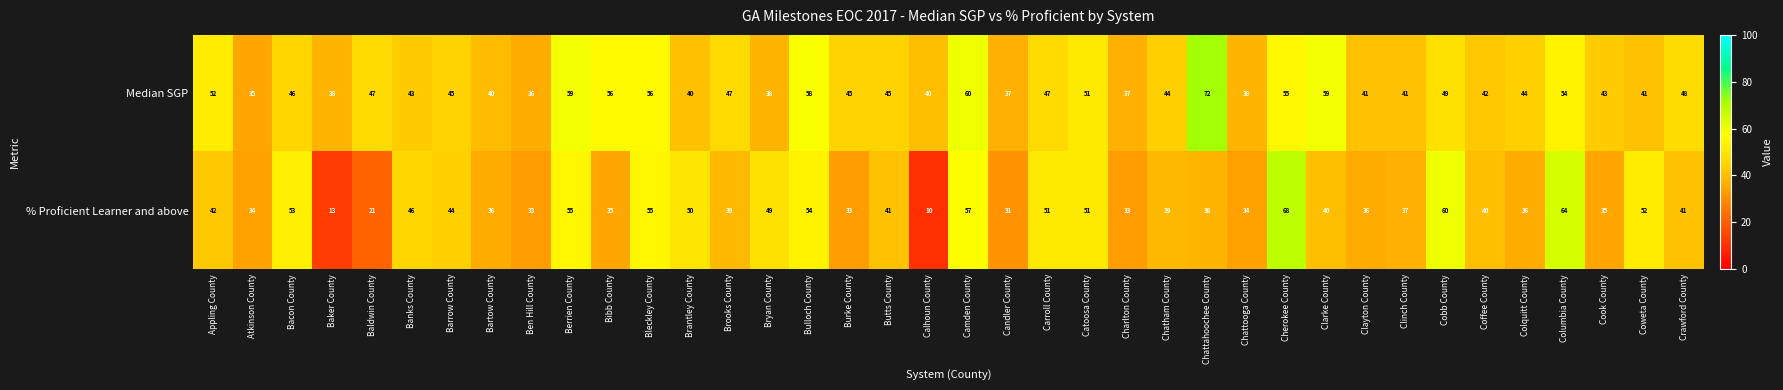

How many data points does each series have?

38